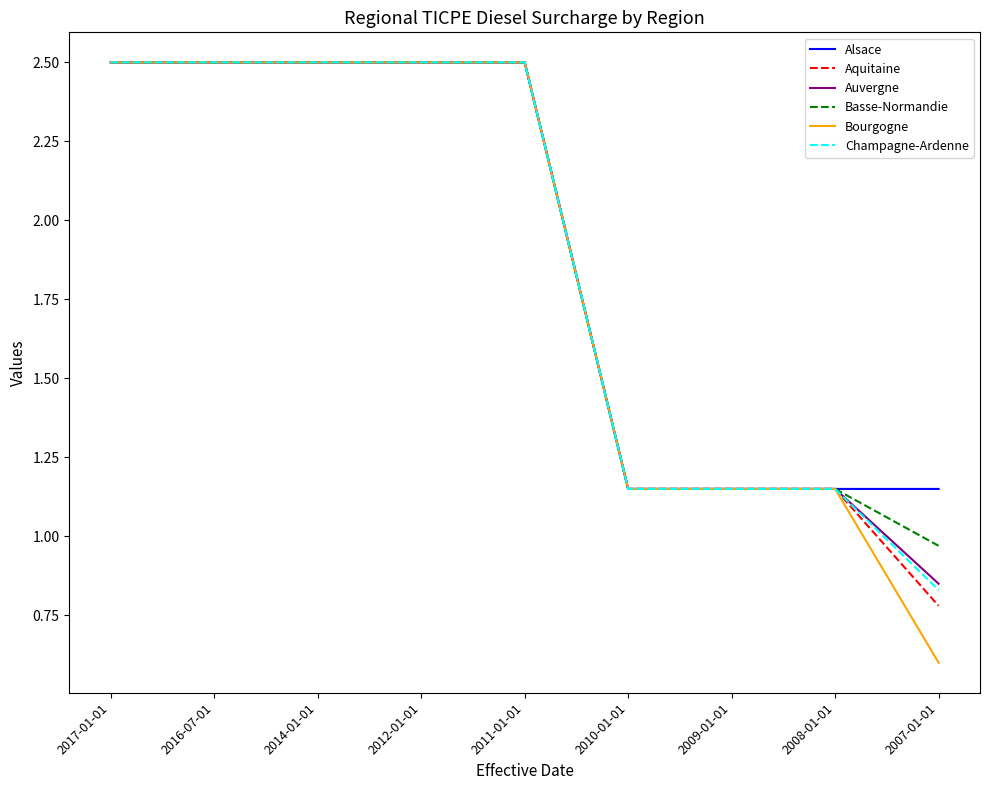

Between 2008-01-01 and 2007-01-01, which series saw the biggest shift?

Bourgogne